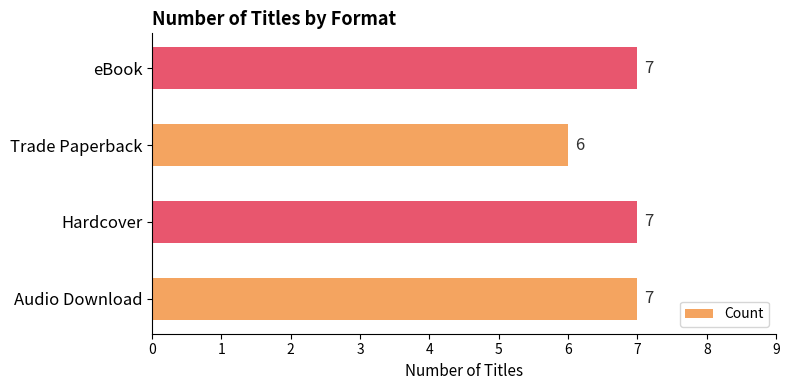

Reading bottom to top, list all the values displayed in this chart.

Audio Download=7	Hardcover=7	Trade Paperback=6	eBook=7